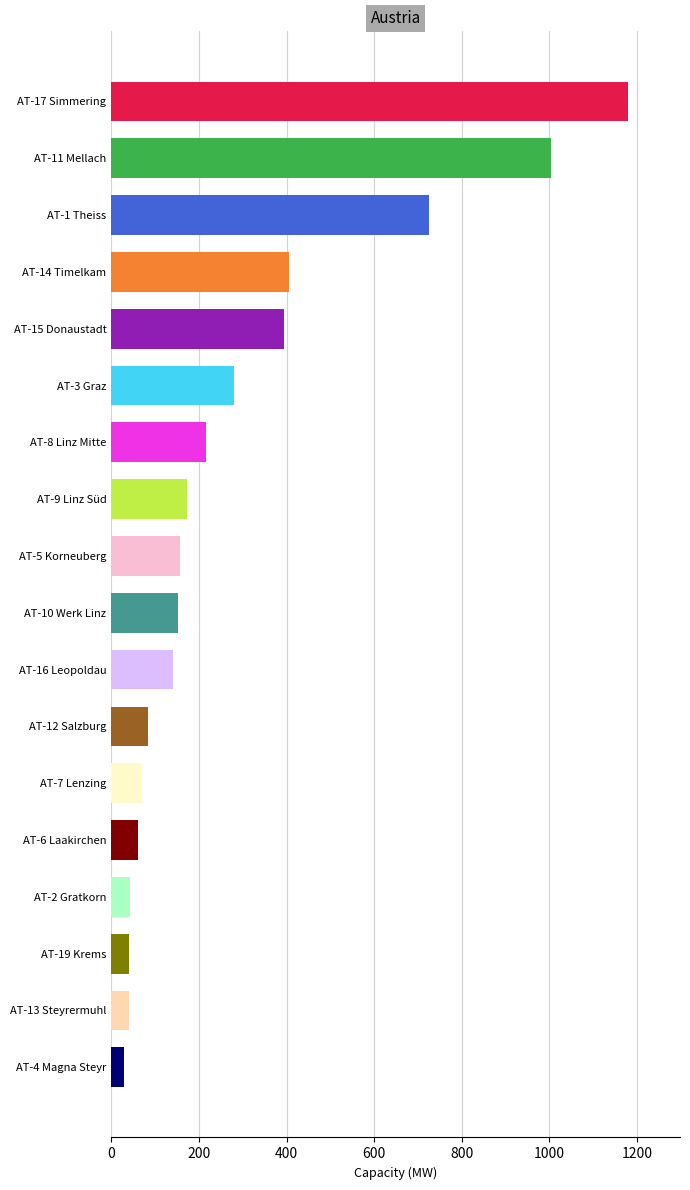

What is the label of the 11th bar from the top?

AT-16 Leopoldau